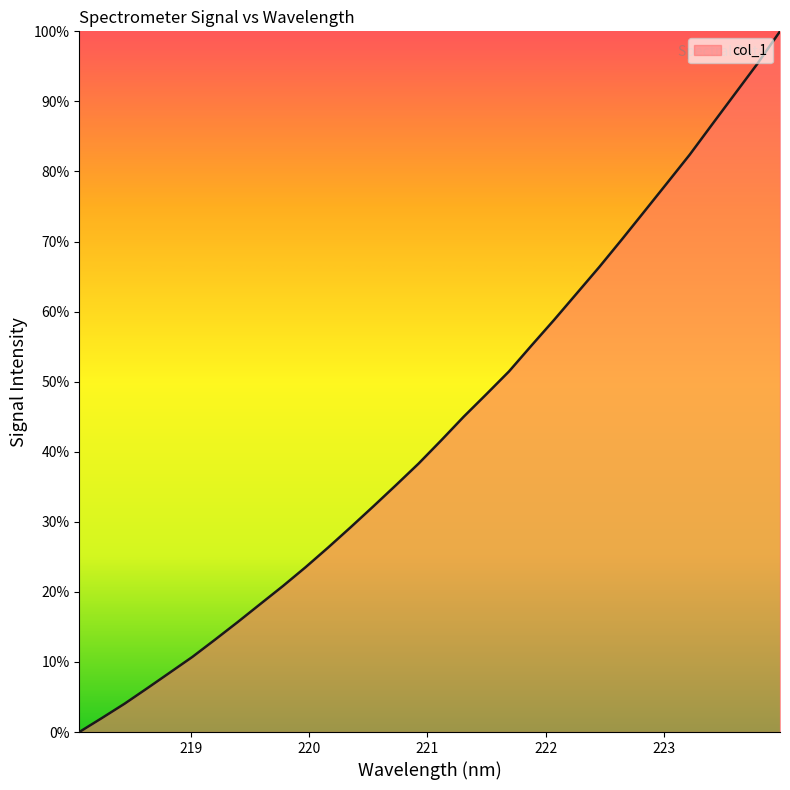

What is the difference between the maximum and minimum values?

100.0